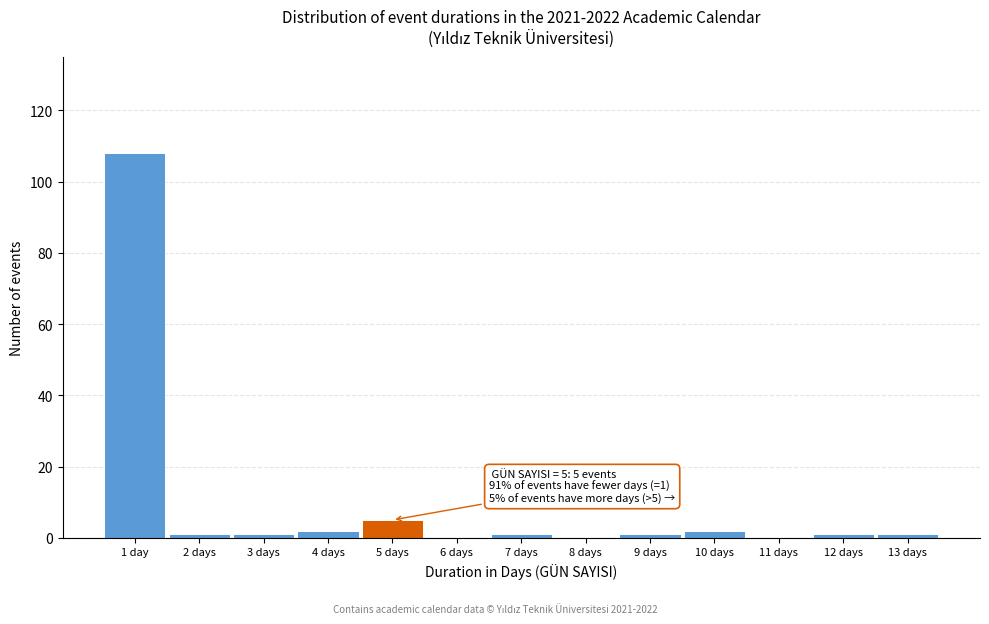

Reading left to right, what are all the values shown in this chart?

1 day=108	2 days=1	3 days=1	4 days=2	5 days=5	6 days=0	7 days=1	8 days=0	9 days=1	10 days=2	11 days=0	12 days=1	13 days=1